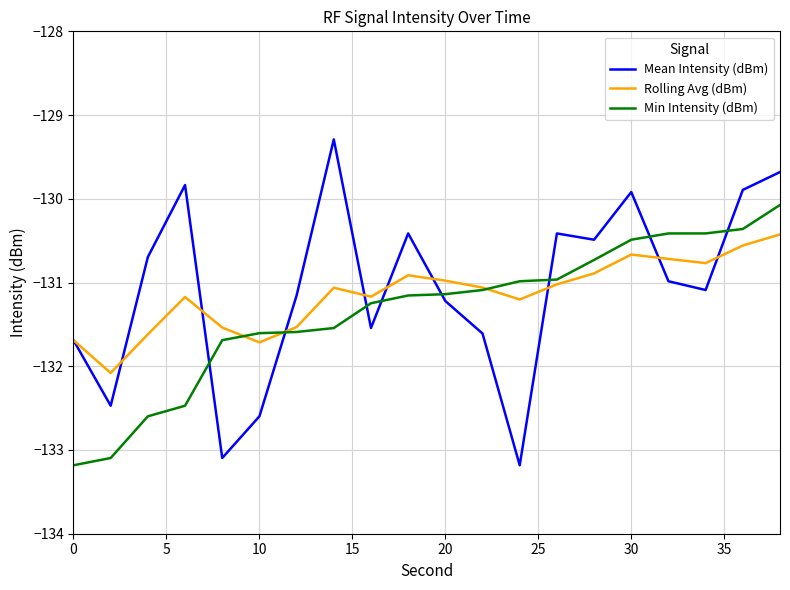

List the series in order of their overall mean, highest first.

Mean Intensity (dBm), Rolling Avg (dBm), Min Intensity (dBm)